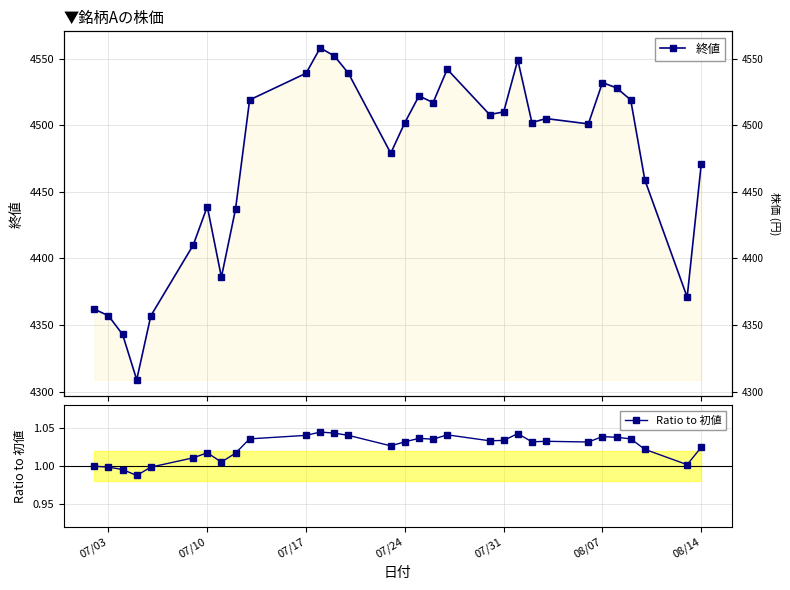

True or false: Ratio to 初値 and 終値 cross at least once.

False